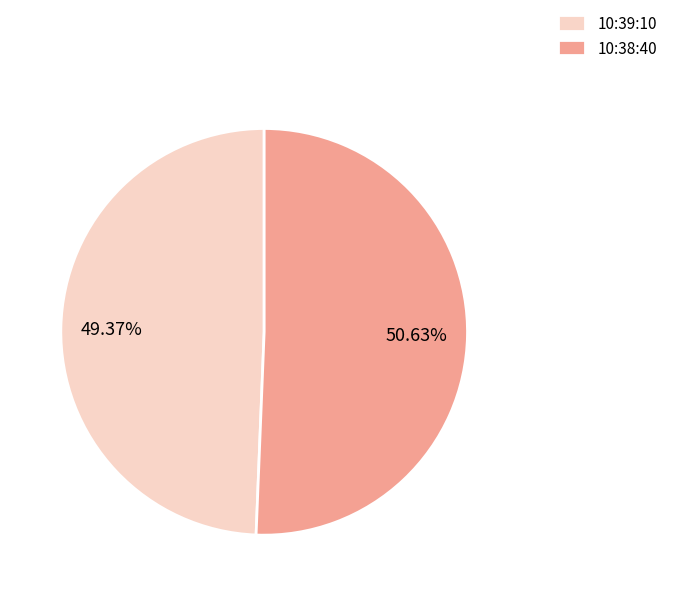

How many slices are in this pie chart?

2